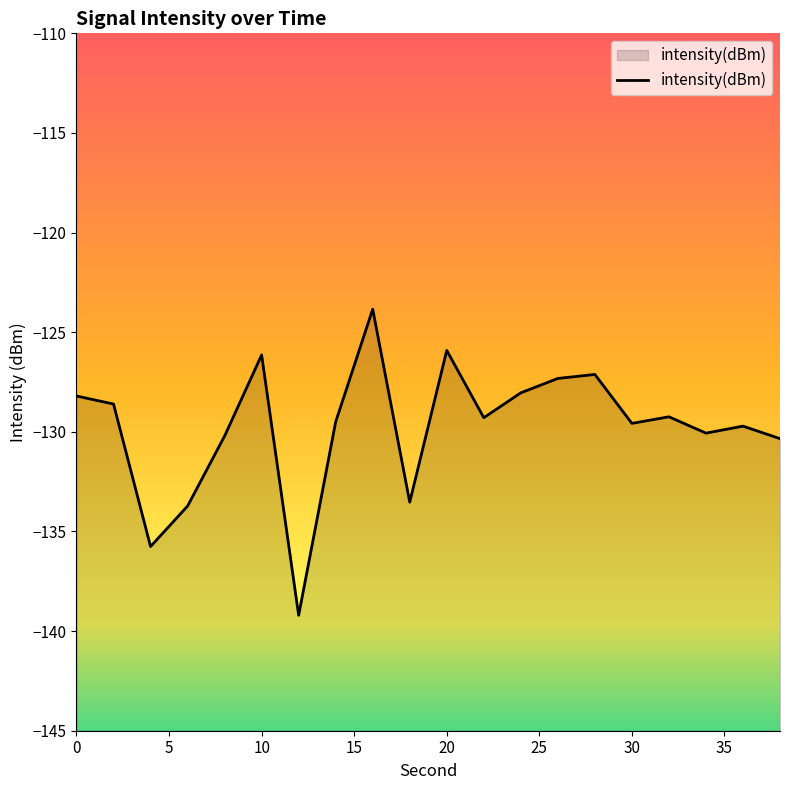

What is the difference between the values at 26 and 32?

1.9